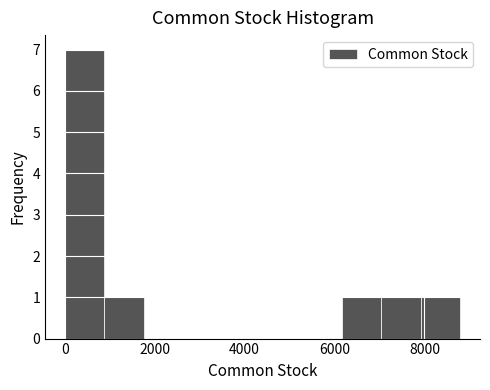

Reading left to right, transcribe this chart: for each bar, give the range it covers on the x-axis and its height. Neither the bar edges nor the heights are printed on the chart, so give them approximately, as read against the axes.

0 to 800: 7
800 to 1800: 1
1800 to 2600: 0
2600 to 3600: 0
3600 to 4400: 0
4400 to 5200: 0
5200 to 6200: 0
6200 to 7000: 1
7000 to 8000: 1
8000 to 8800: 1